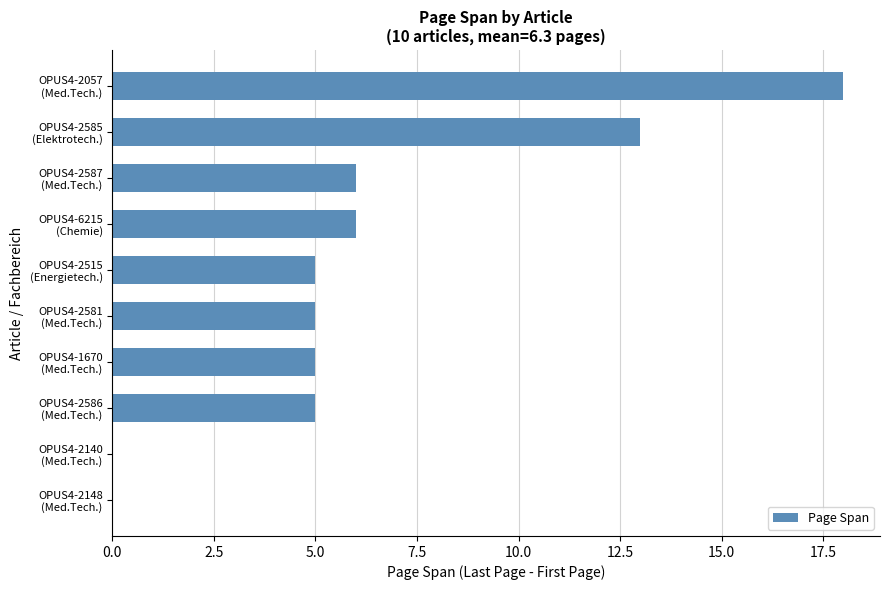

What is the sum of all values?

63